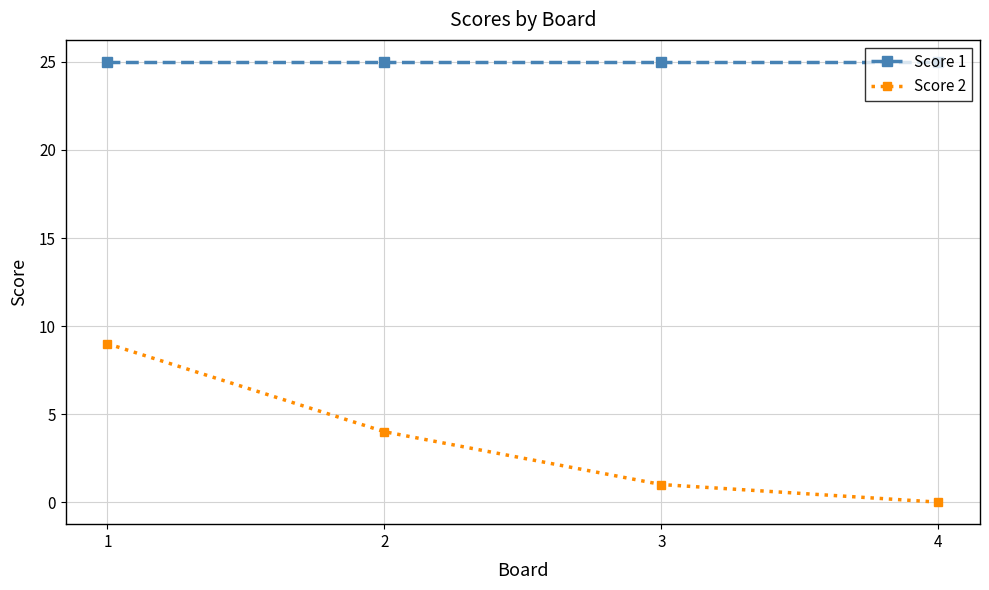

Reading left to right, what are all the values shown in this chart?

Score 1: 25	25	25	25
Score 2: 9	4	1	0